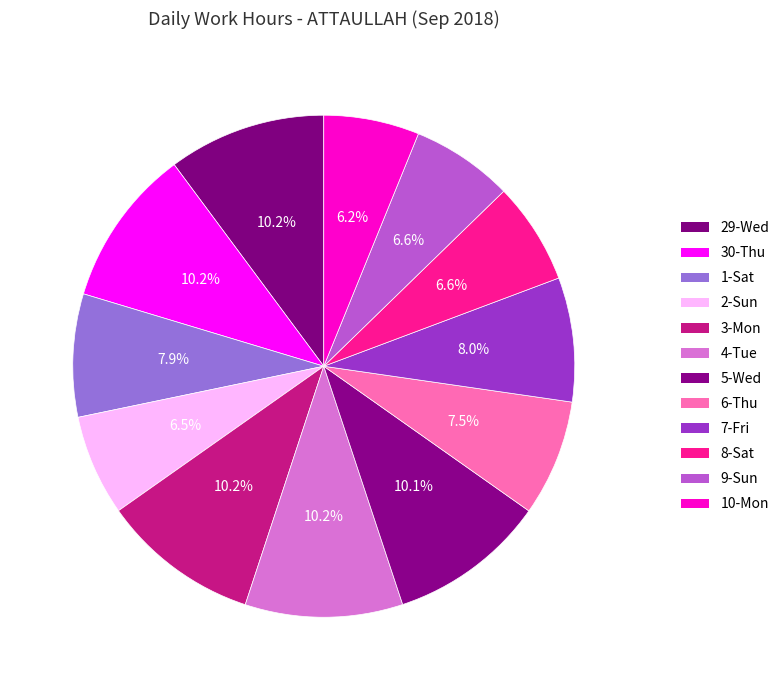

Is 8-Sat the majority of the pie?

No